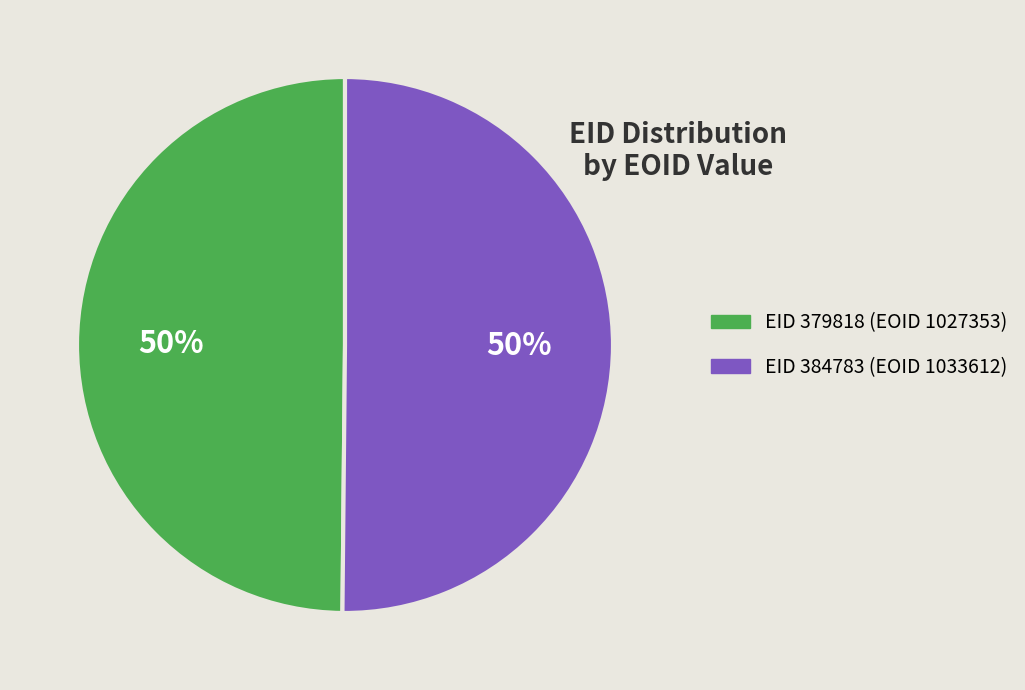

To the nearest percent, what is the average slice percentage?

50%